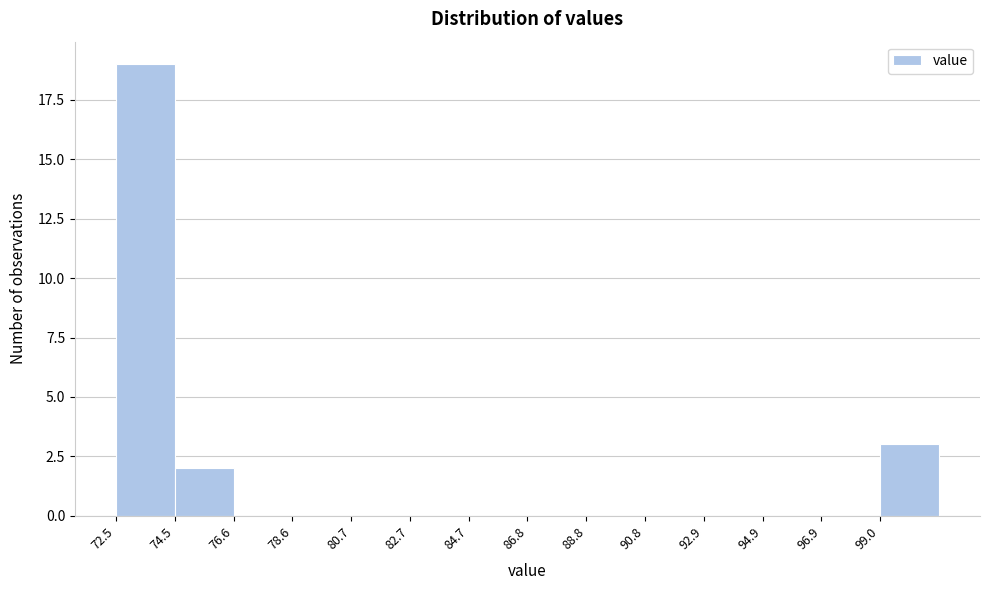

Over which range of the x-axis is the bar tallest?

72.5 to 74.5